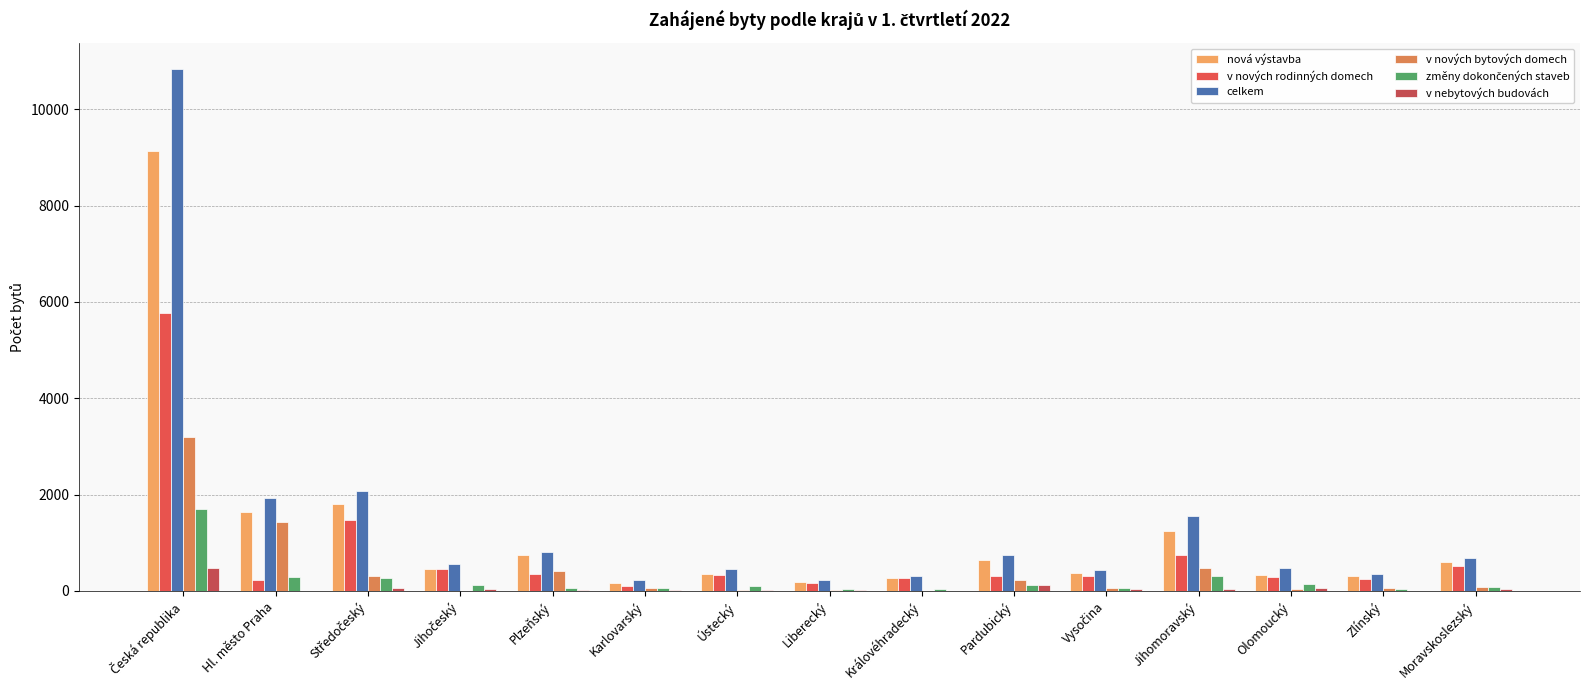

Is the value of v nebytových budovách at Královéhradecký greater than the value of změny dokončených staveb at Královéhradecký?

No